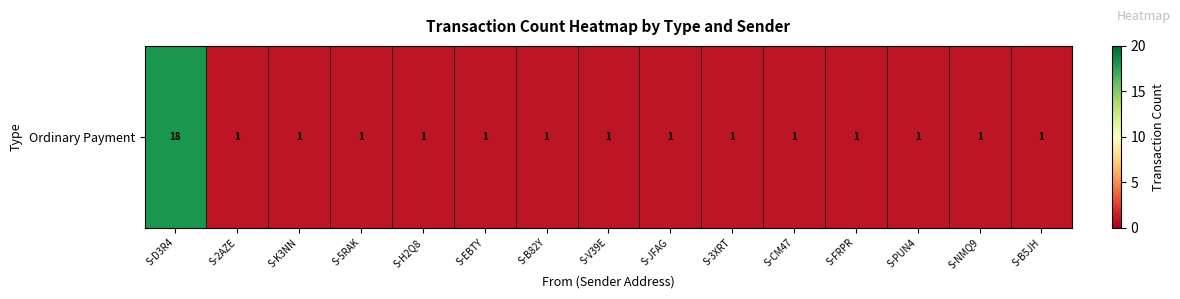

Reading right to left, extract all data points from this chart.

S-B5JH=1	S-NMQ9=1	S-PUN4=1	S-FRPR=1	S-CM47=1	S-3XRT=1	S-JFAG=1	S-V39E=1	S-B82Y=1	S-EBTY=1	S-H2Q8=1	S-5RAK=1	S-K3NN=1	S-2AZE=1	S-D3R4=18